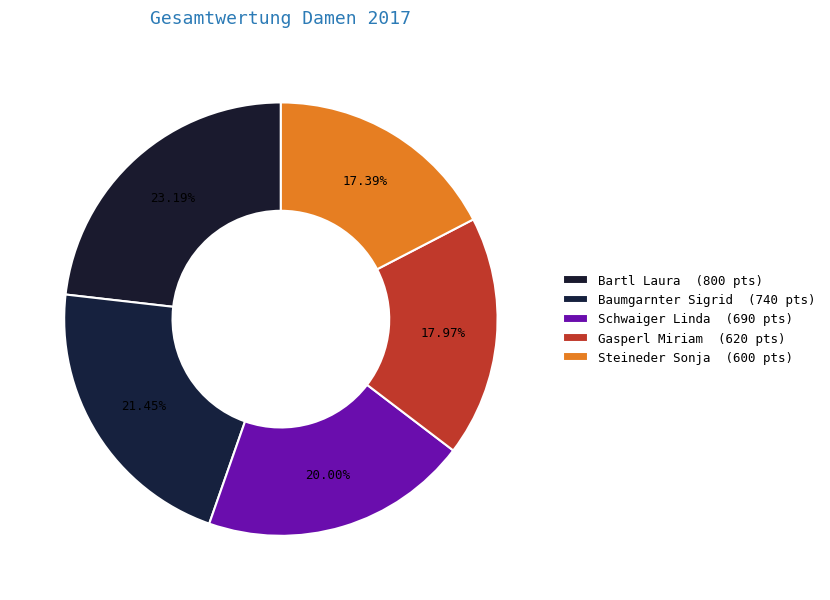

Count the number of slices in the pie.

5